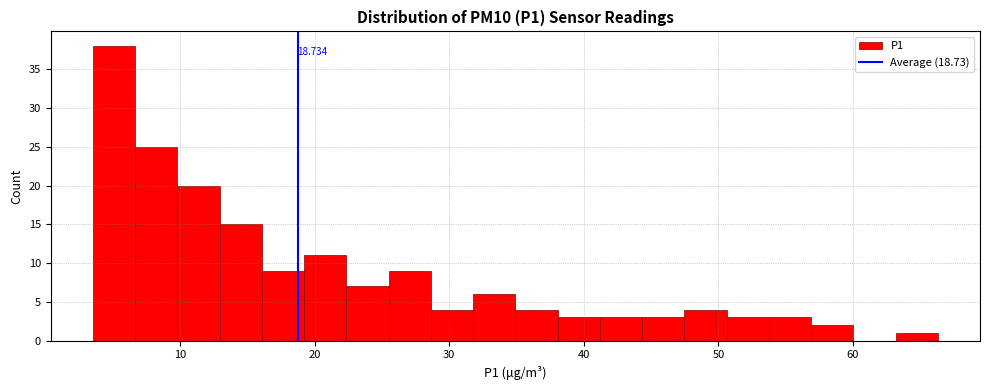

Around what value on the x-axis is the tallest bar? Give the approximate position of its centre, as read against the axis.

5